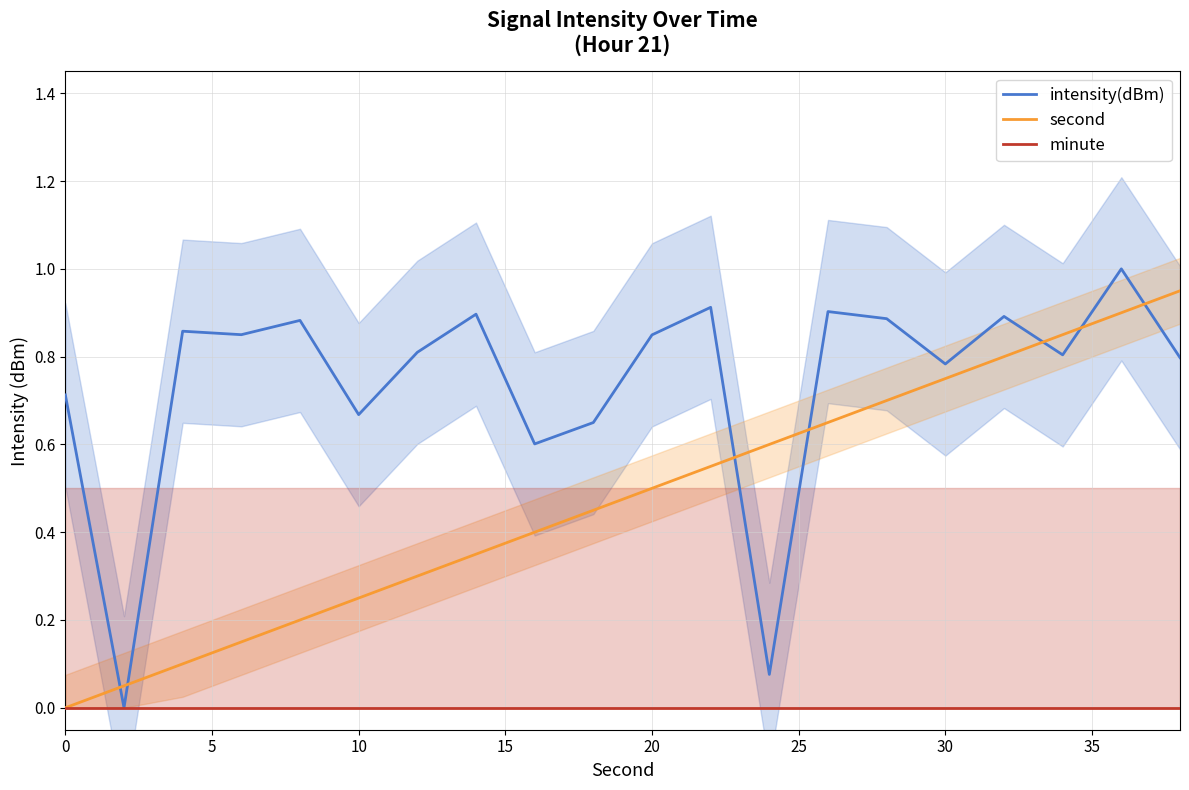

How many times do second and intensity(dBm) cross each other?

7